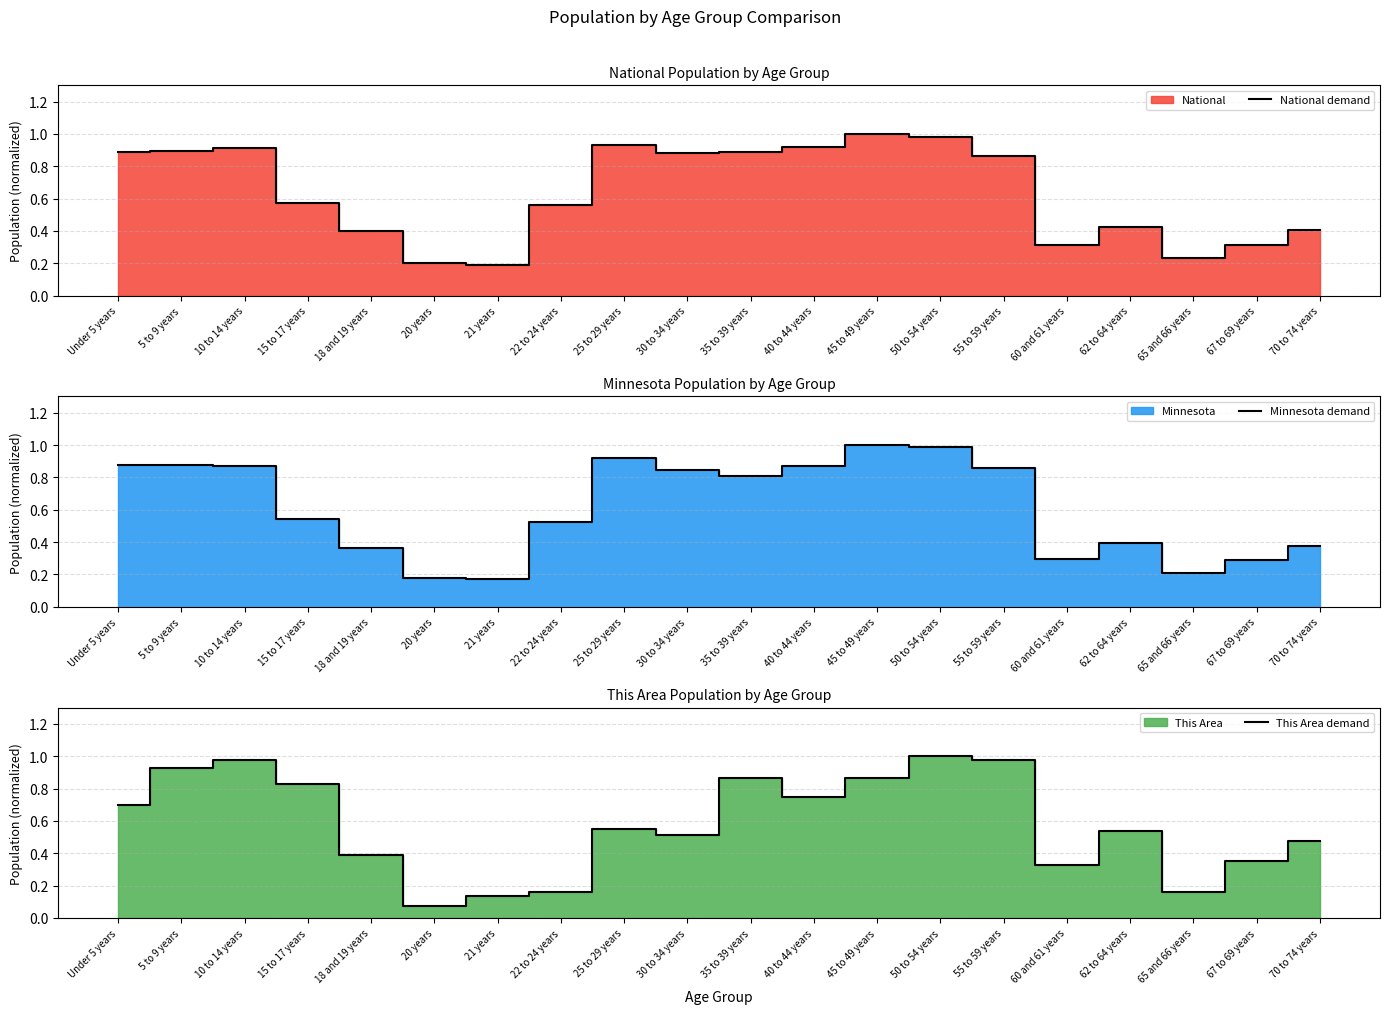

How many interior local valleys does the Minnesota demand series have?

4